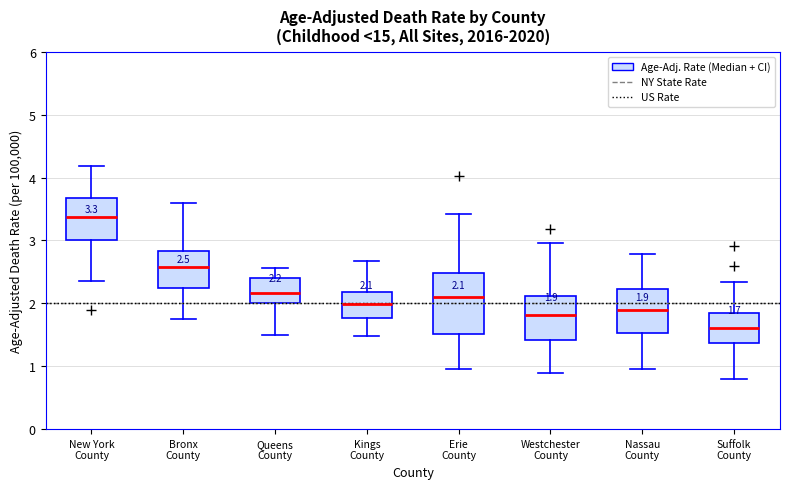

Which box has the lowest median line?

Suffolk County